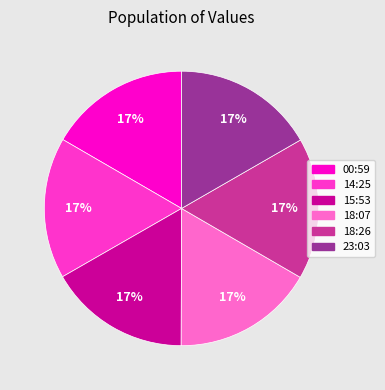

Does any single category account for the majority?

No